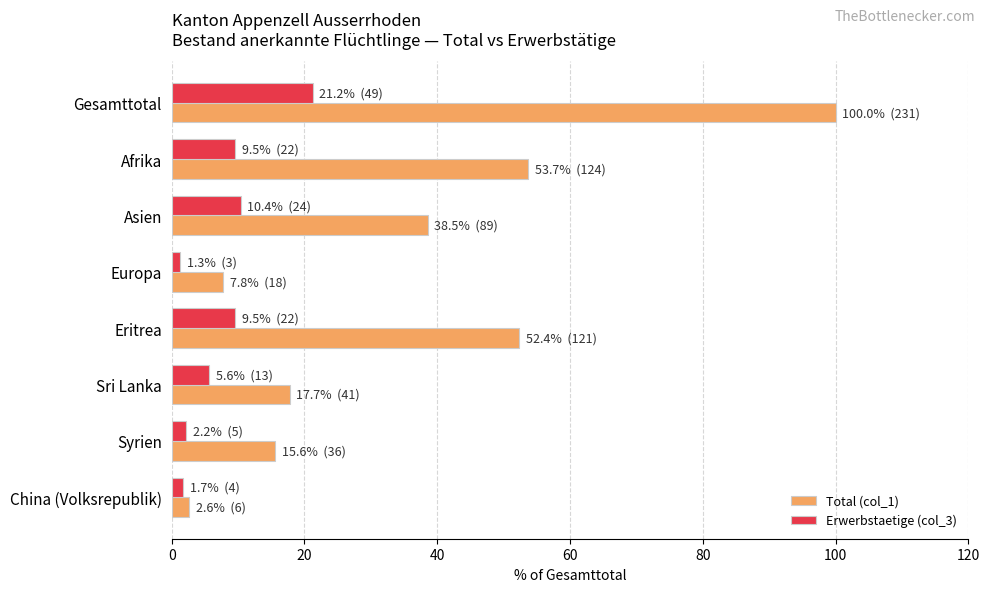

The value of Total (col_1) at Europa is 7.8. True or false?

True